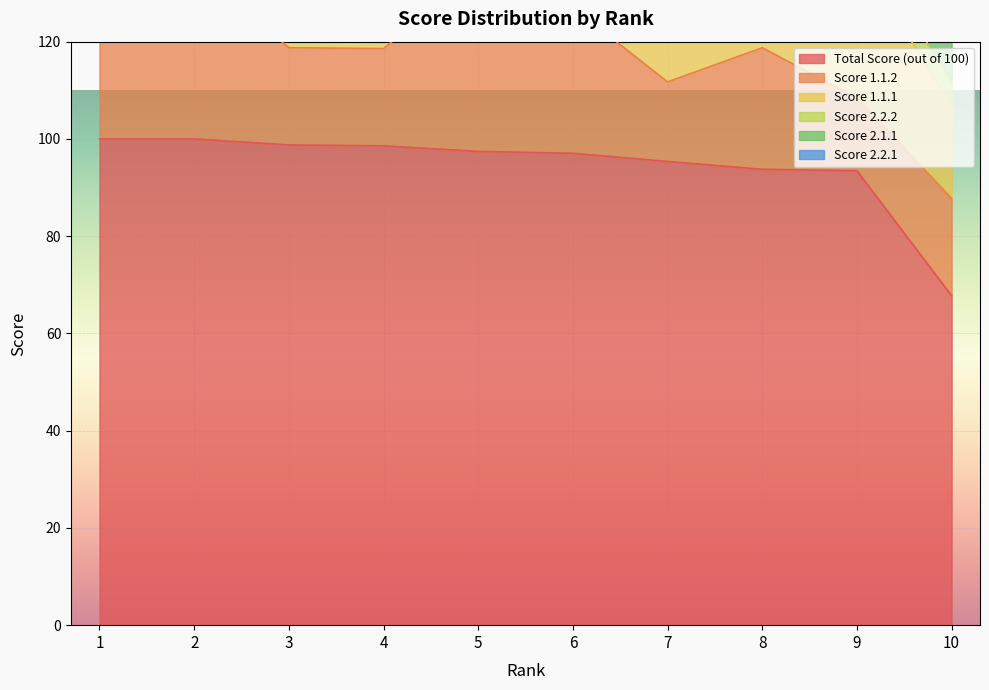

What is the sum of all Score 2.2.2 values?

50.0